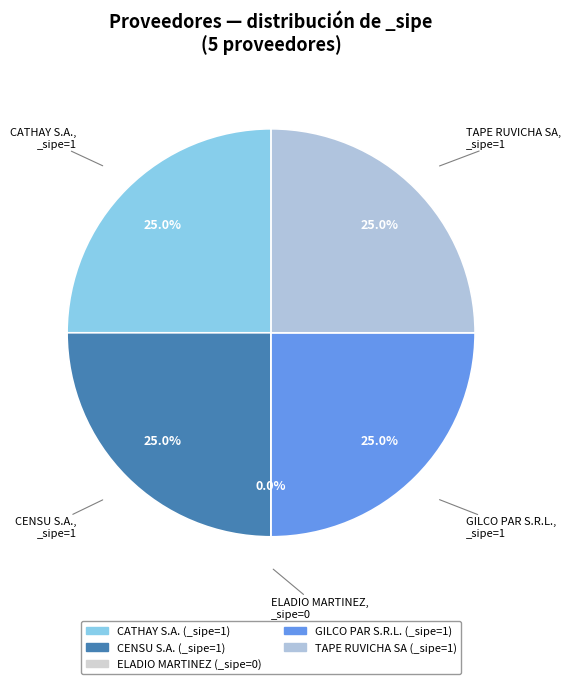

What percentage is the TAPE RUVICHA SA slice, to the nearest percent?

25%